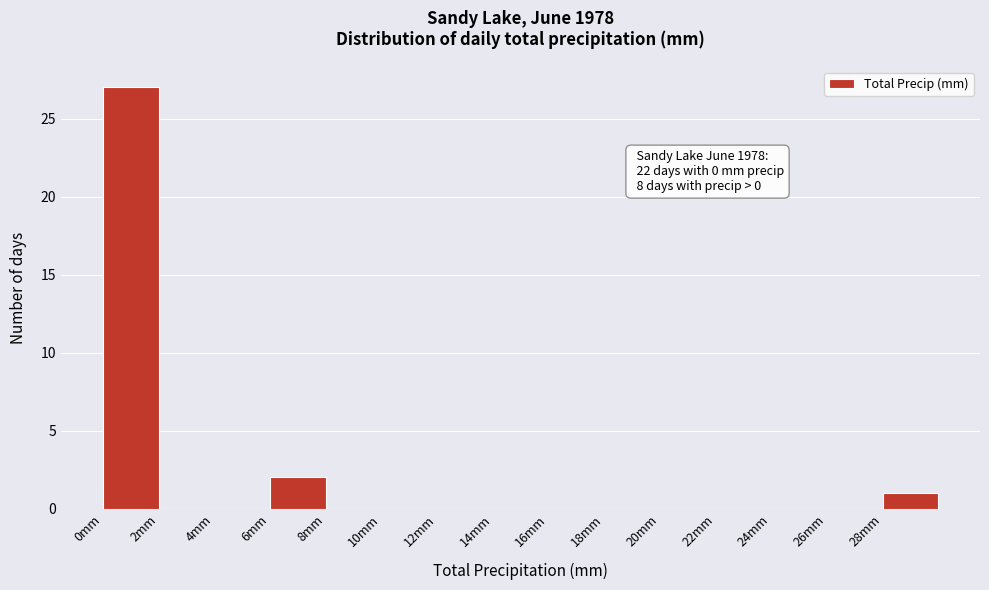

Which range on the x-axis has the tallest bar?

0 to 2